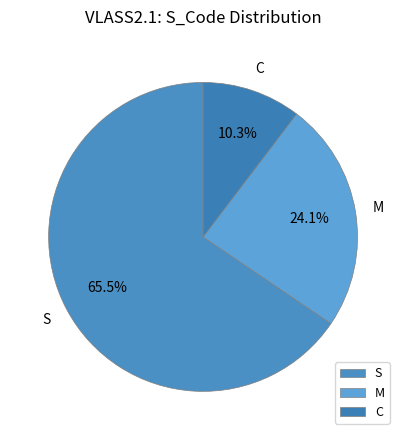

To the nearest percent, what is the average slice percentage?

33%